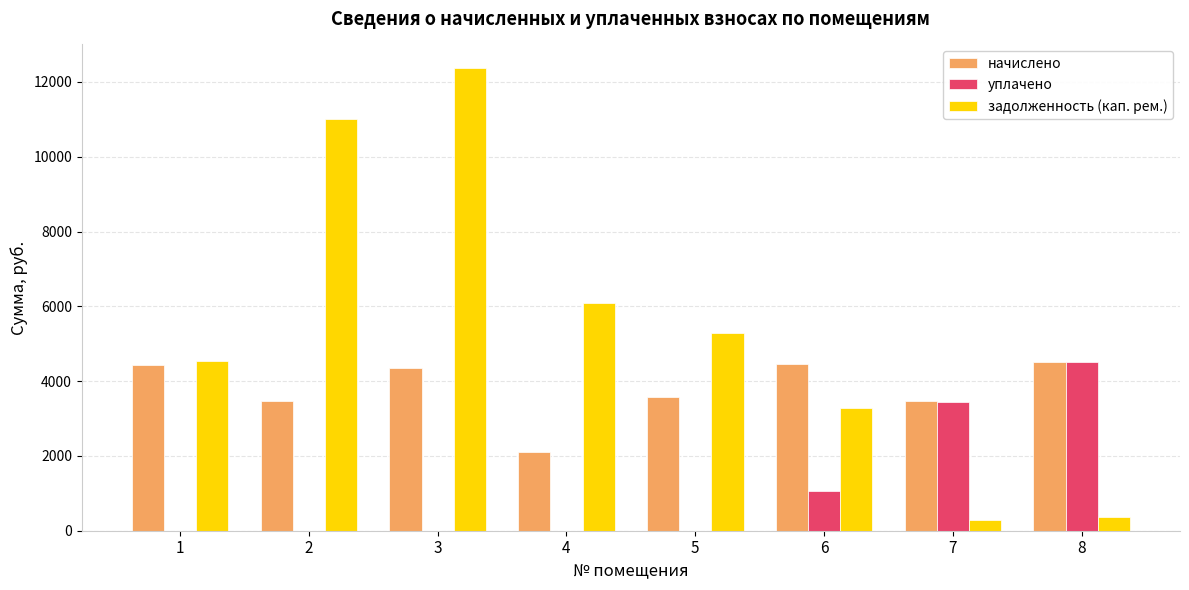

What is the highest value of the начислено series?

4518.7